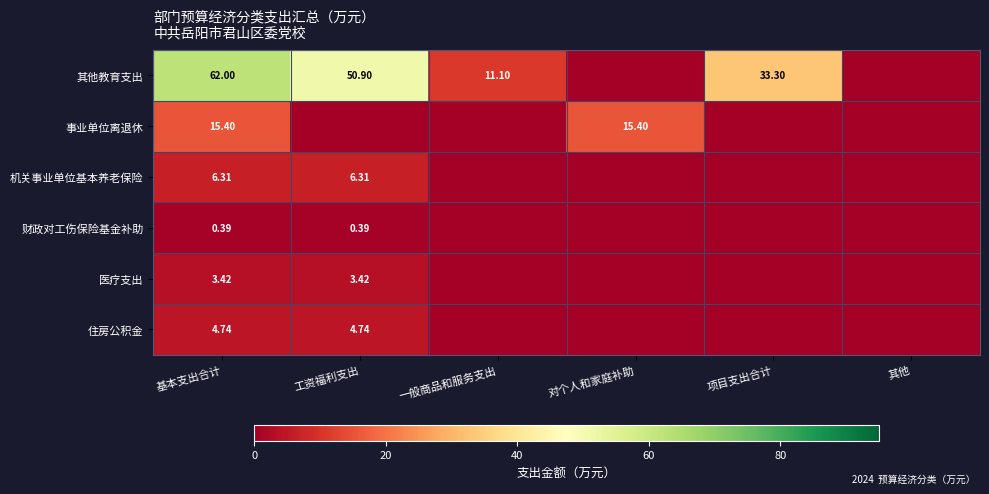

At how many categories does at least one series exceed 42?

2